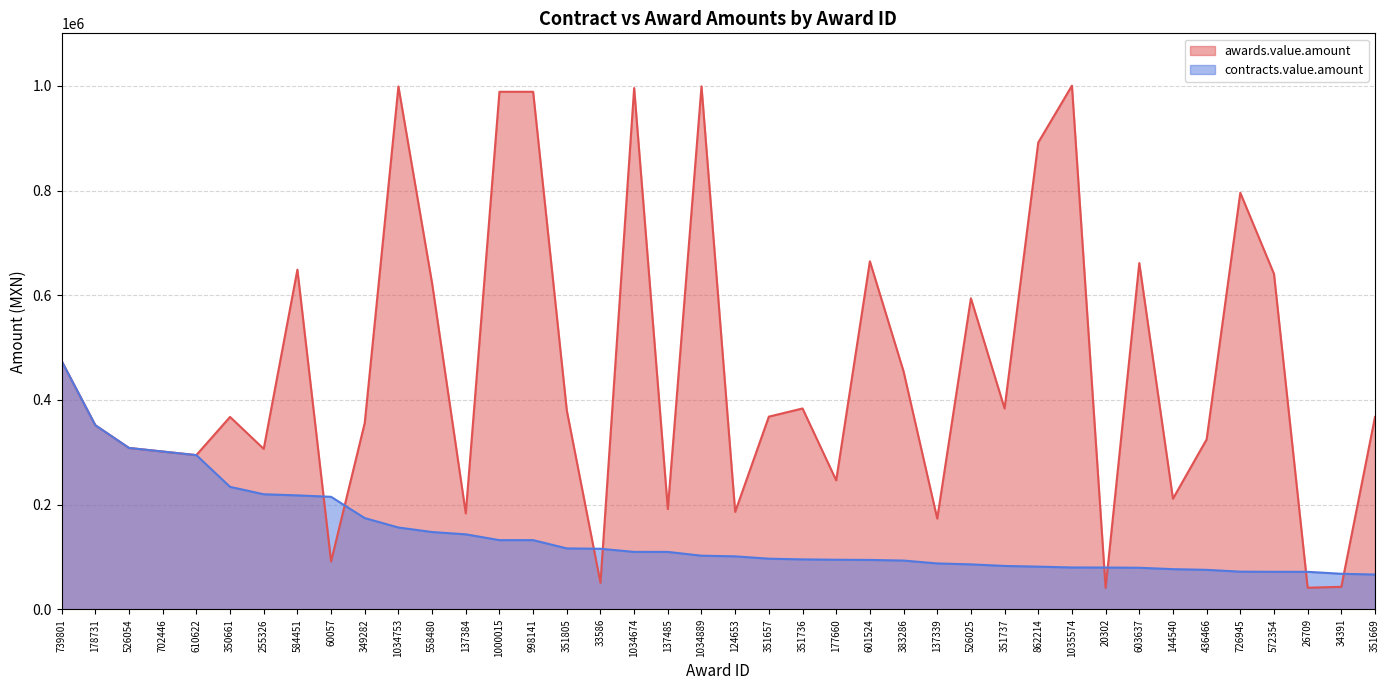

At 351736, list the series in order from largest to smallest.

awards.value.amount, contracts.value.amount